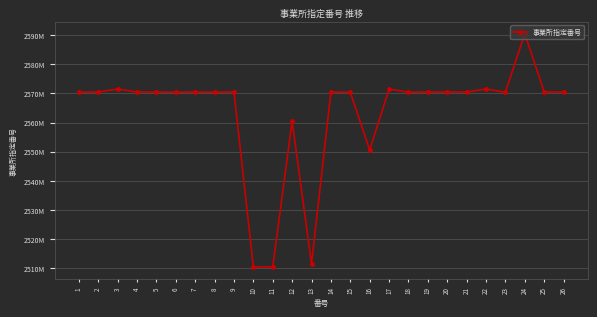

Reading left to right, transcribe all the data shown in this chart.

1=2570400172	2=2570500724	3=2571500202	4=2570501169	5=2570500070	6=2570400719	7=2570500591	8=2570400230	9=2570500807	10=2510400068	11=2510500693	12=2560490027	13=2511500650	14=2570500054	15=2570400859	16=2550580035	17=2571500020	18=2570400461	19=2570500310	20=2570500468	21=2570500666	22=2571500251	23=2570400024	24=2590500217	25=2570500120	26=2570500799